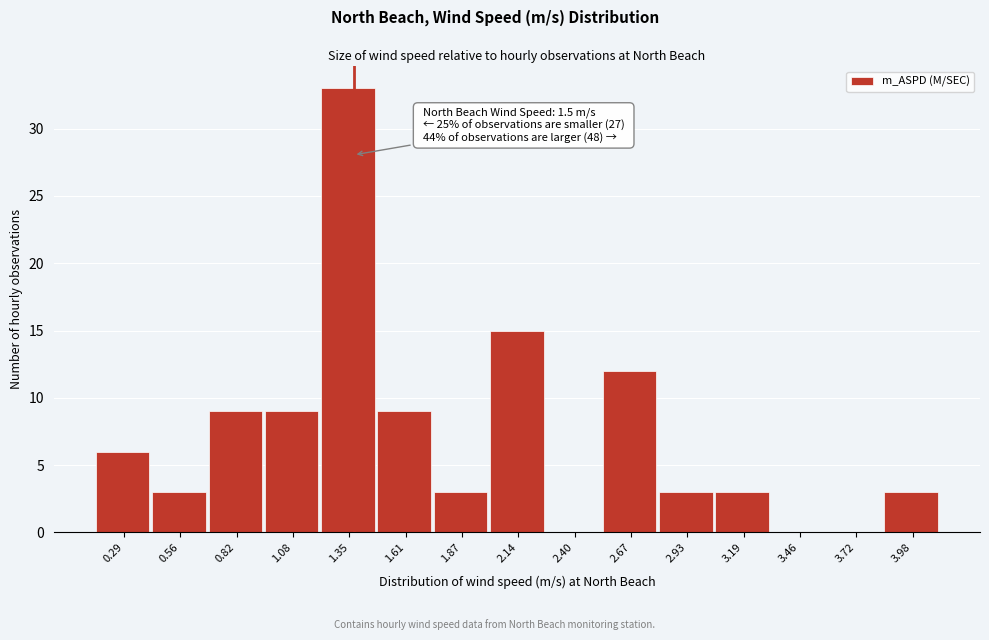

Reading left to right, what are all the values shown in this chart?

0.29=6	0.56=3	0.82=9	1.08=9	1.35=33	1.61=9	1.87=3	2.14=15	2.40=0	2.67=12	2.93=3	3.19=3	3.46=0	3.72=0	3.98=3